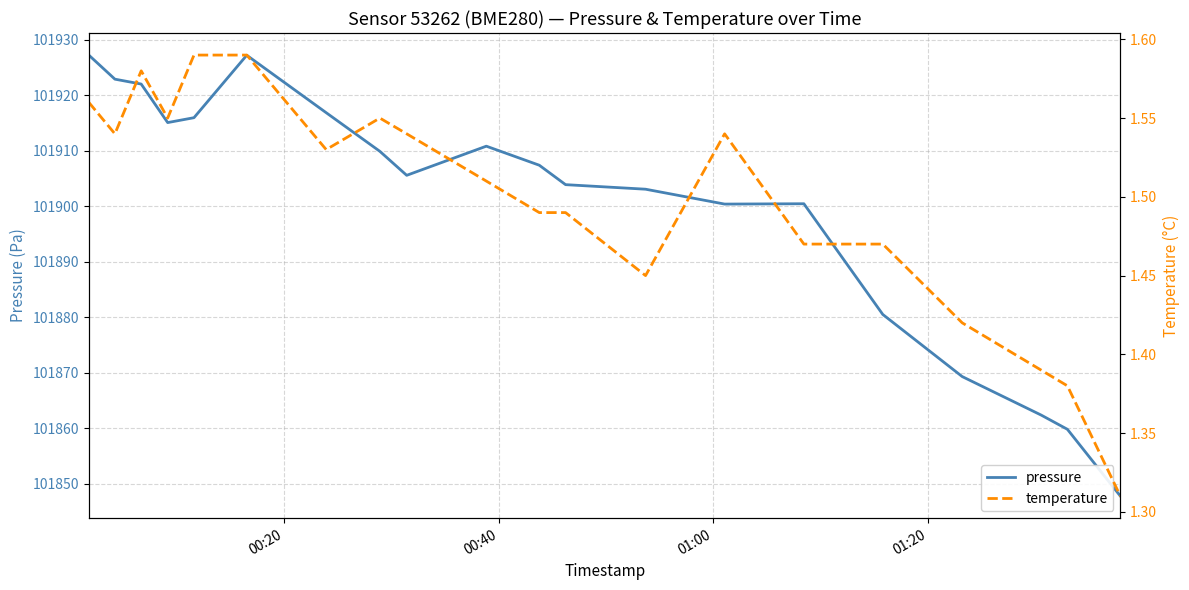

How many lines are shown in the chart?

2